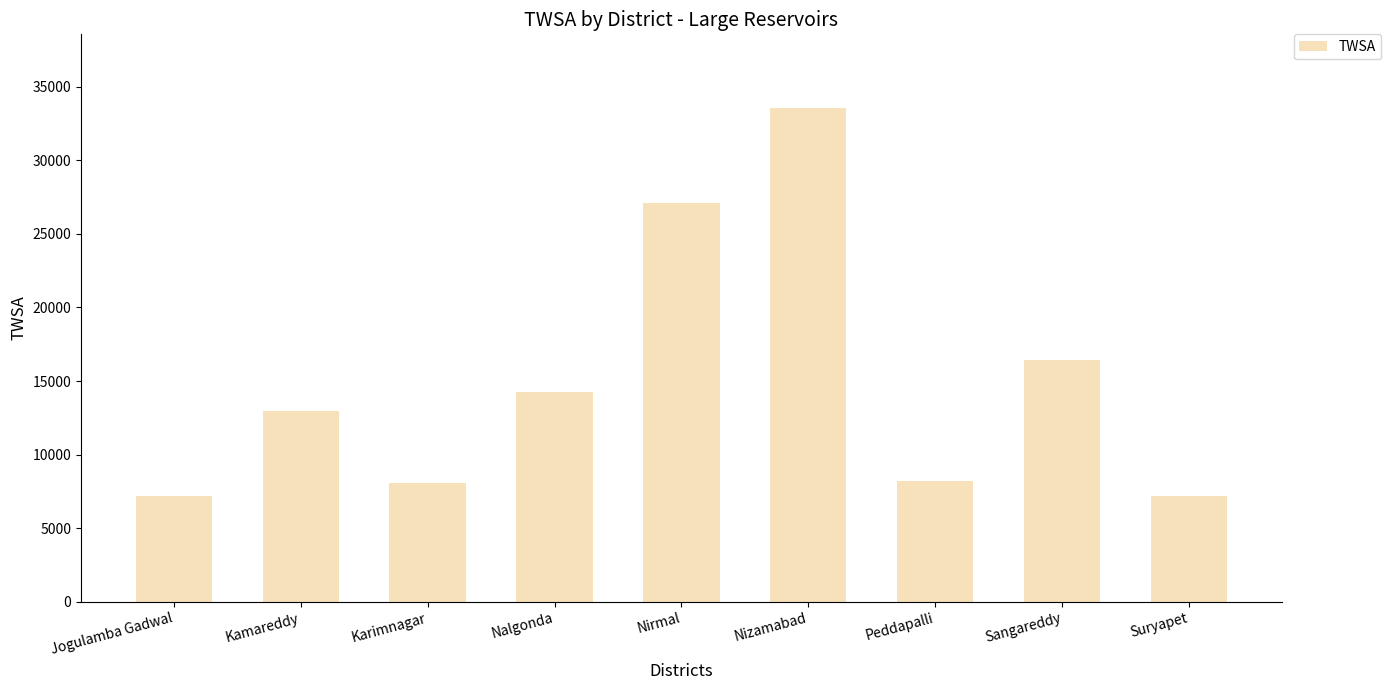

What is the difference between the values at Kamareddy and Karimnagar?

4853